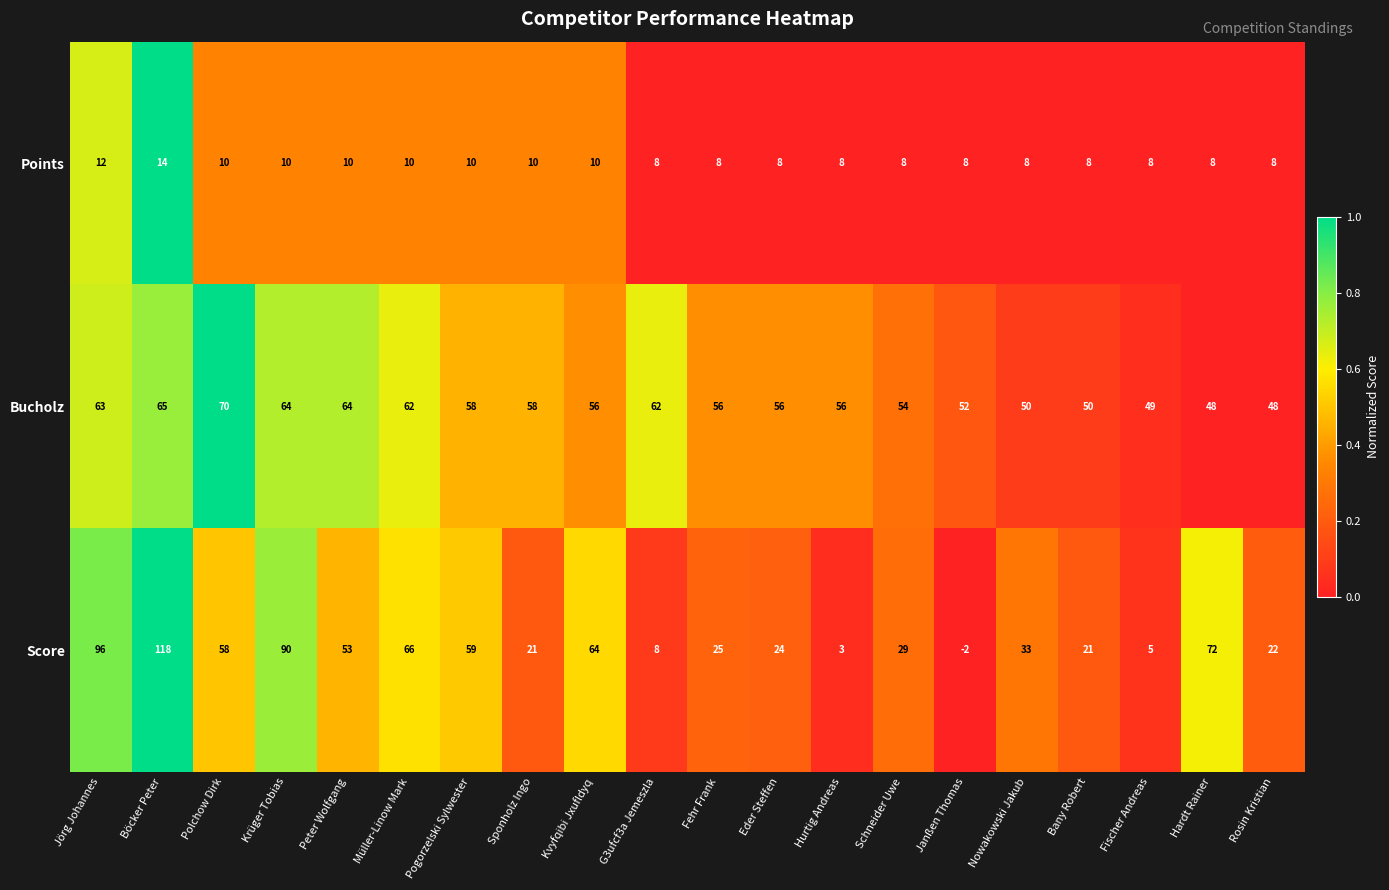

List the series in order of their peak value, lowest first.

Points, Bucholz, Score